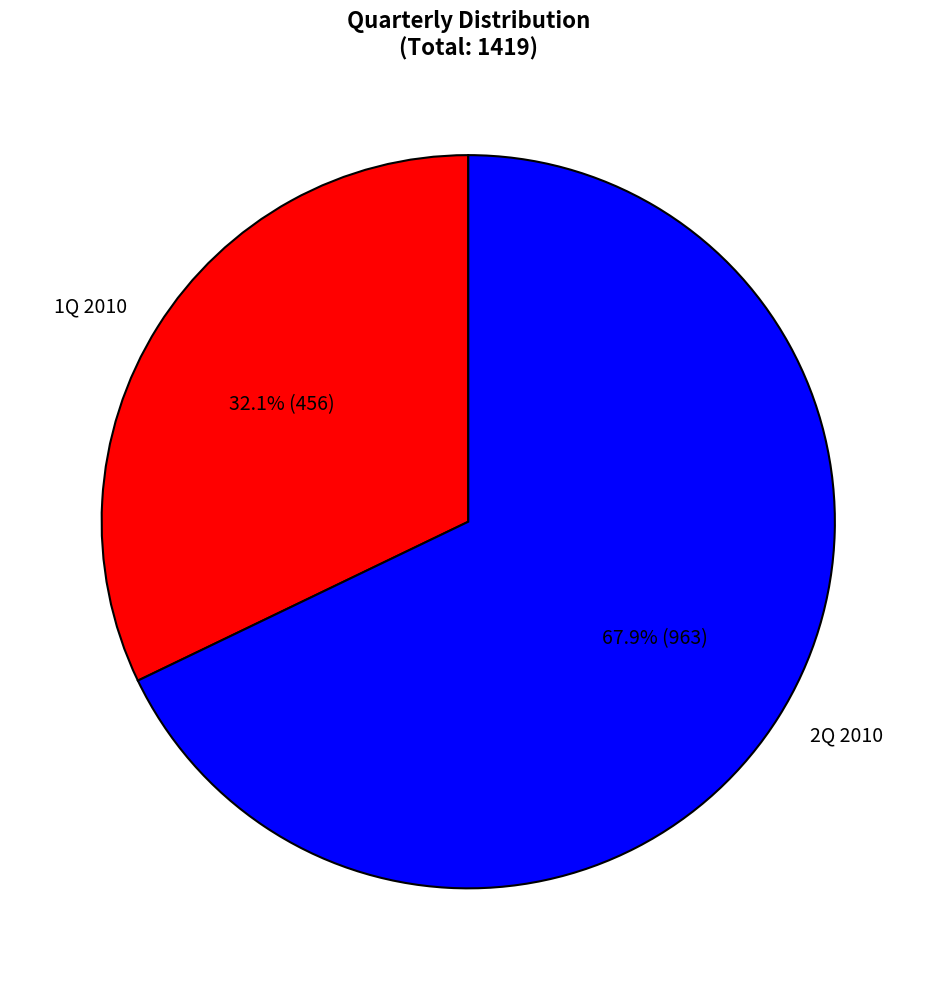

What percentage is the 2Q 2010 slice, to the nearest percent?

68%